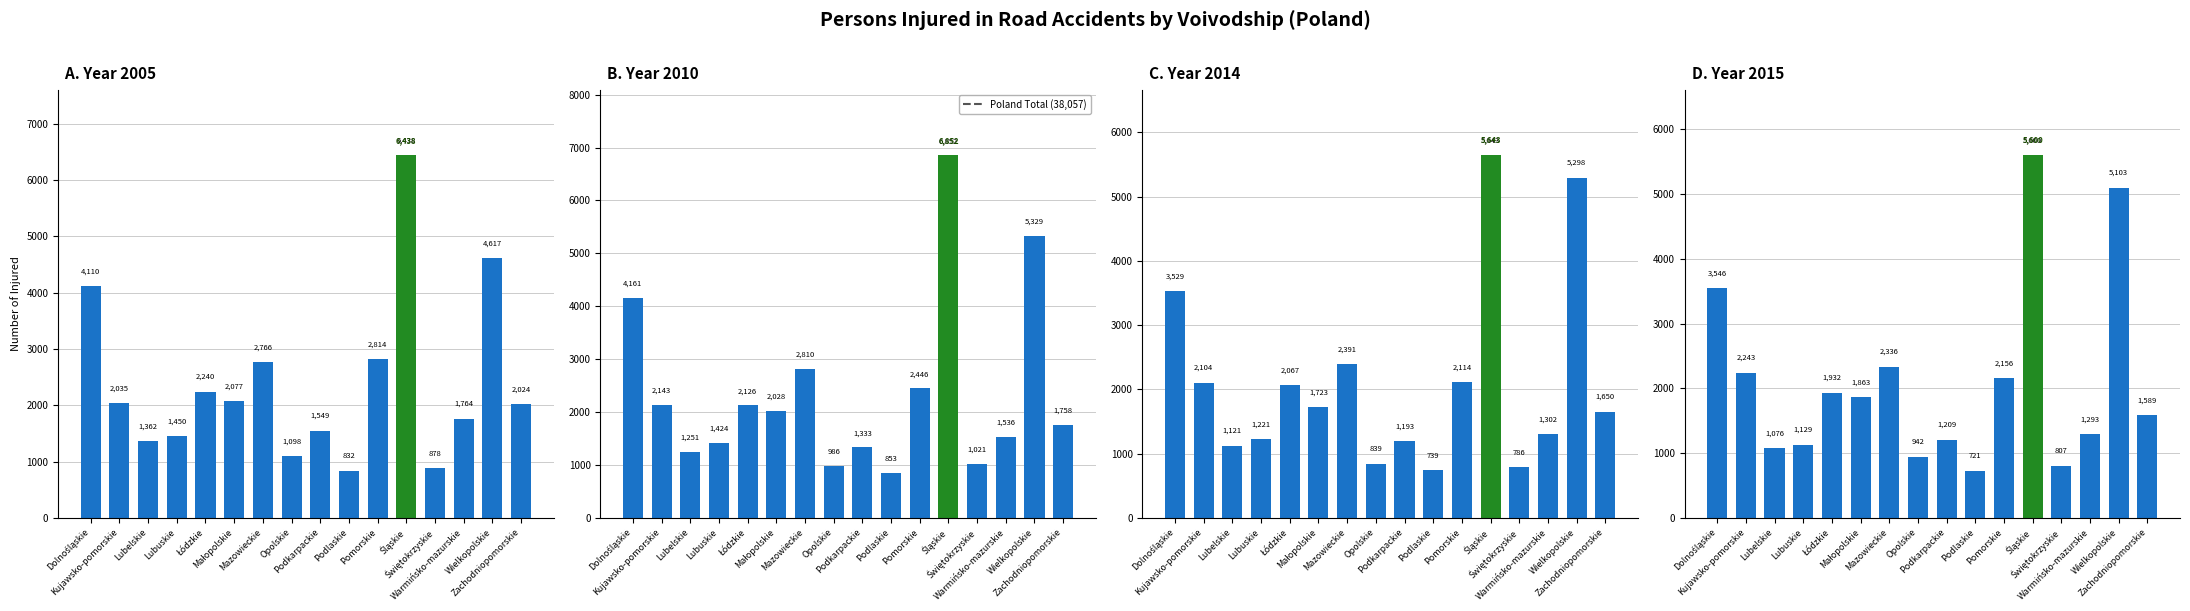

List the labels in order of 2005 value, largest first.

Śląskie, Wielkopolskie, Dolnośląskie, Pomorskie, Mazowieckie, Łódzkie, Małopolskie, Kujawsko-pomorskie, Zachodniopomorskie, Warmińsko-mazurskie, Podkarpackie, Lubuskie, Lubelskie, Opolskie, Świętokrzyskie, Podlaskie